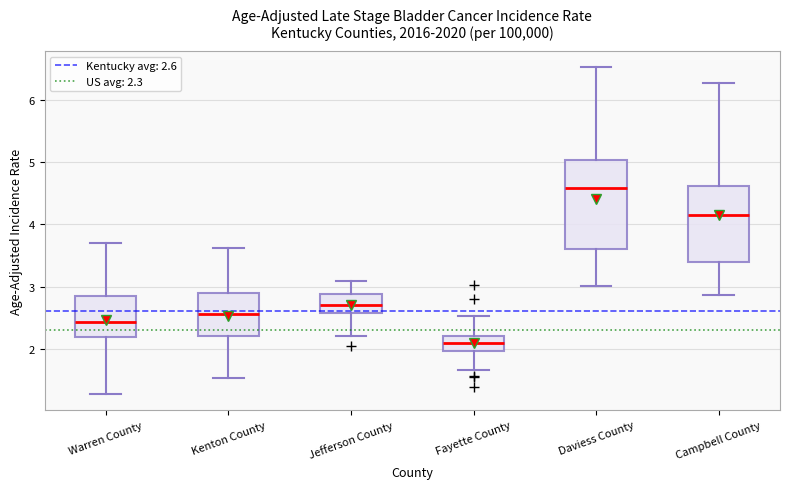

Reading left to right, transcribe this box plot: for each box, give where its median line is, the range the box spans, and where its two whiskers end, as read against the y-axis. The values are not printed on the chart, so give them approximately, as read against the axis.

Warren County: median 2.4, box 2.2 to 2.9, whiskers 1.3 to 3.7
Kenton County: median 2.6, box 2.2 to 2.9, whiskers 1.5 to 3.6
Jefferson County: median 2.7, box 2.6 to 2.9, whiskers 2.2 to 3.1
Fayette County: median 2.1, box 2.0 to 2.2, whiskers 1.7 to 2.5
Daviess County: median 4.6, box 3.6 to 5.0, whiskers 3.0 to 6.5
Campbell County: median 4.1, box 3.4 to 4.6, whiskers 2.9 to 6.3